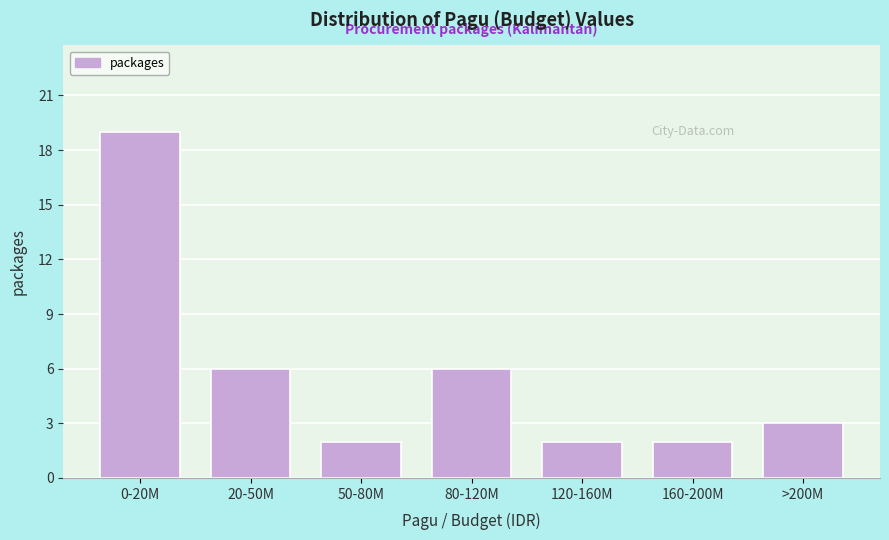

Reading left to right, extract all data points from this chart.

0-20M=19	20-50M=6	50-80M=2	80-120M=6	120-160M=2	160-200M=2	>200M=3